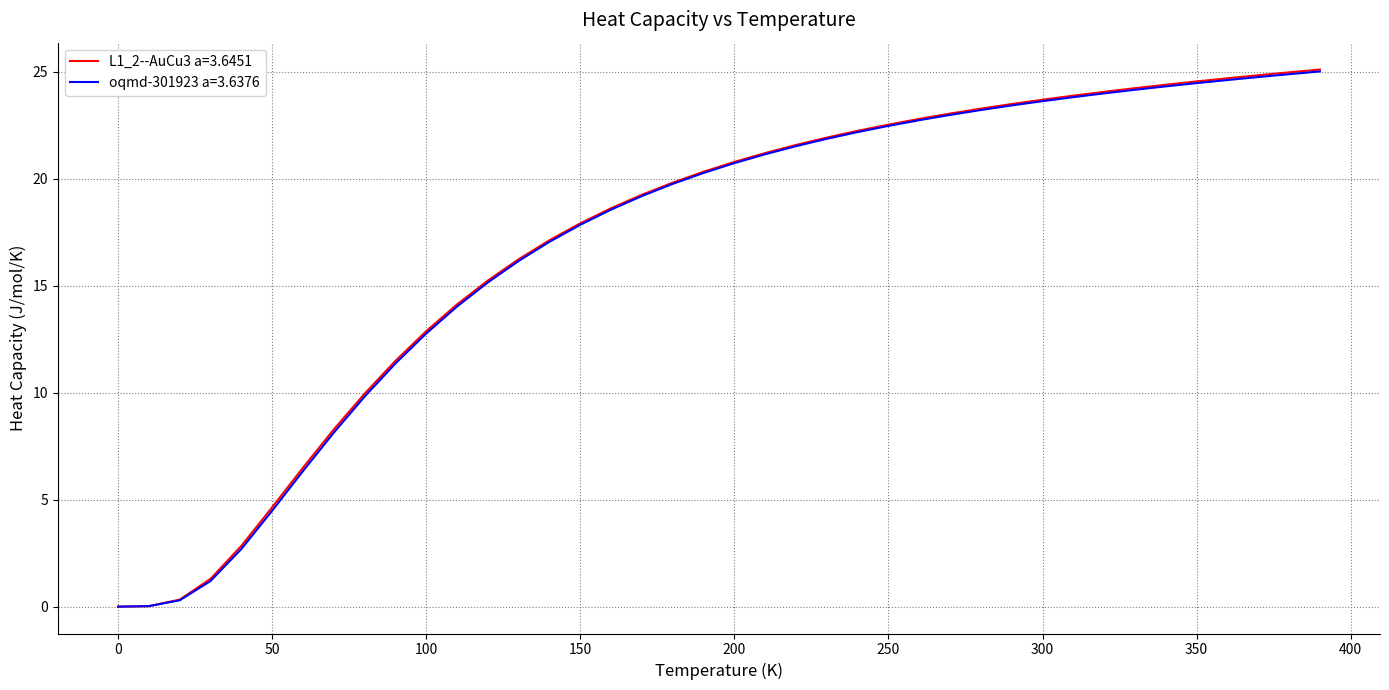

Which series has the largest range (max minus min)?

L1_2--AuCu3 a=3.6451